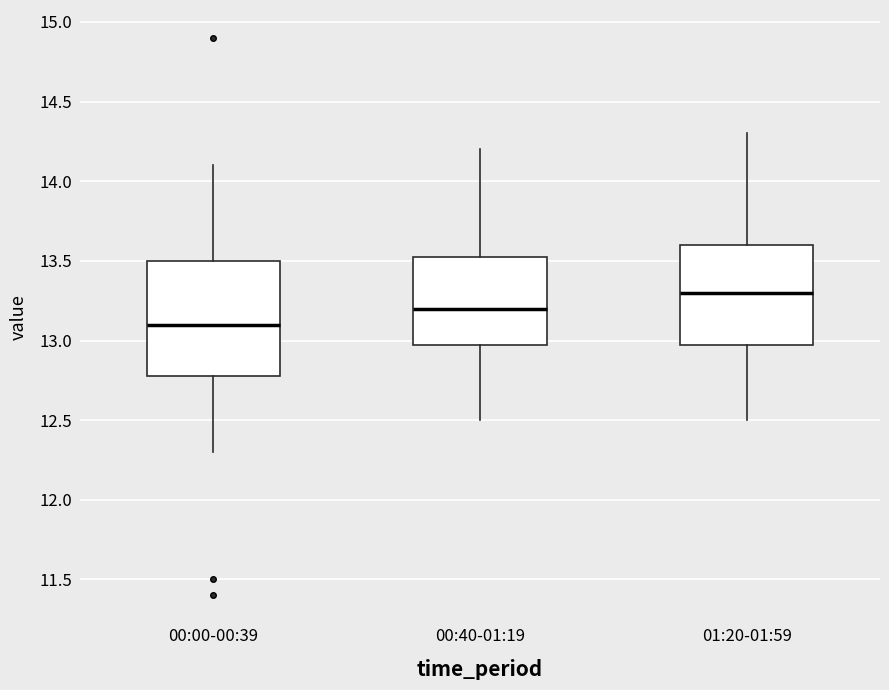

Which box's median line is the highest?

01:20-01:59